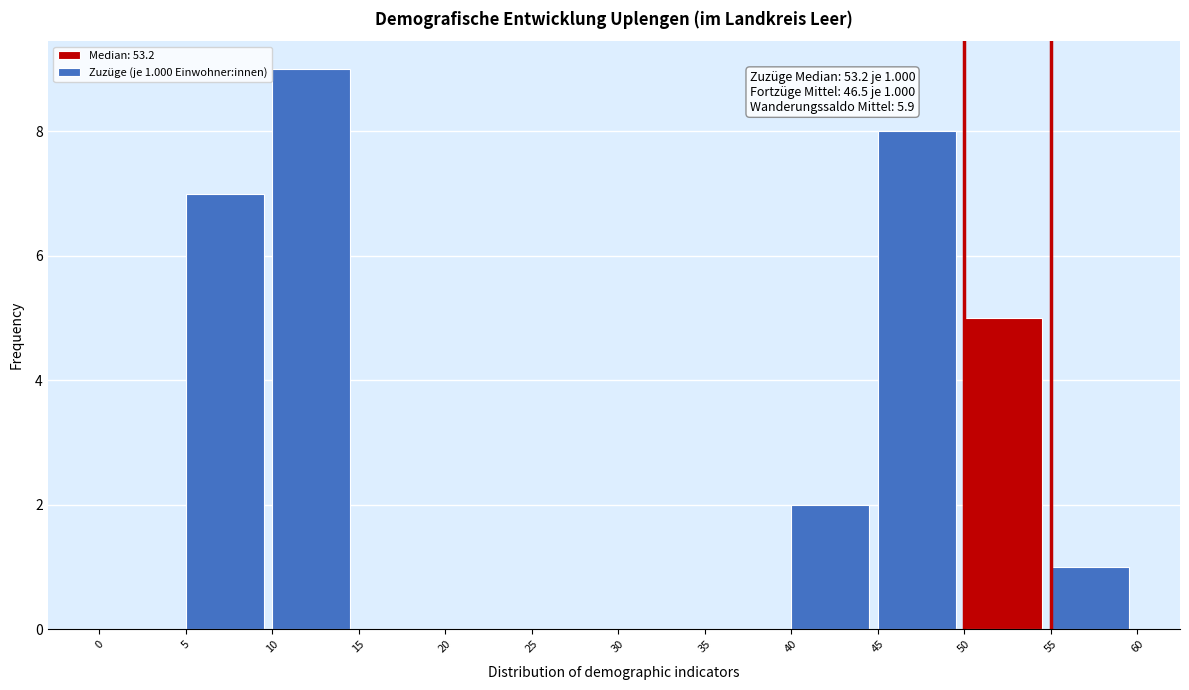

Over which range of the x-axis is the bar tallest?

10 to 15